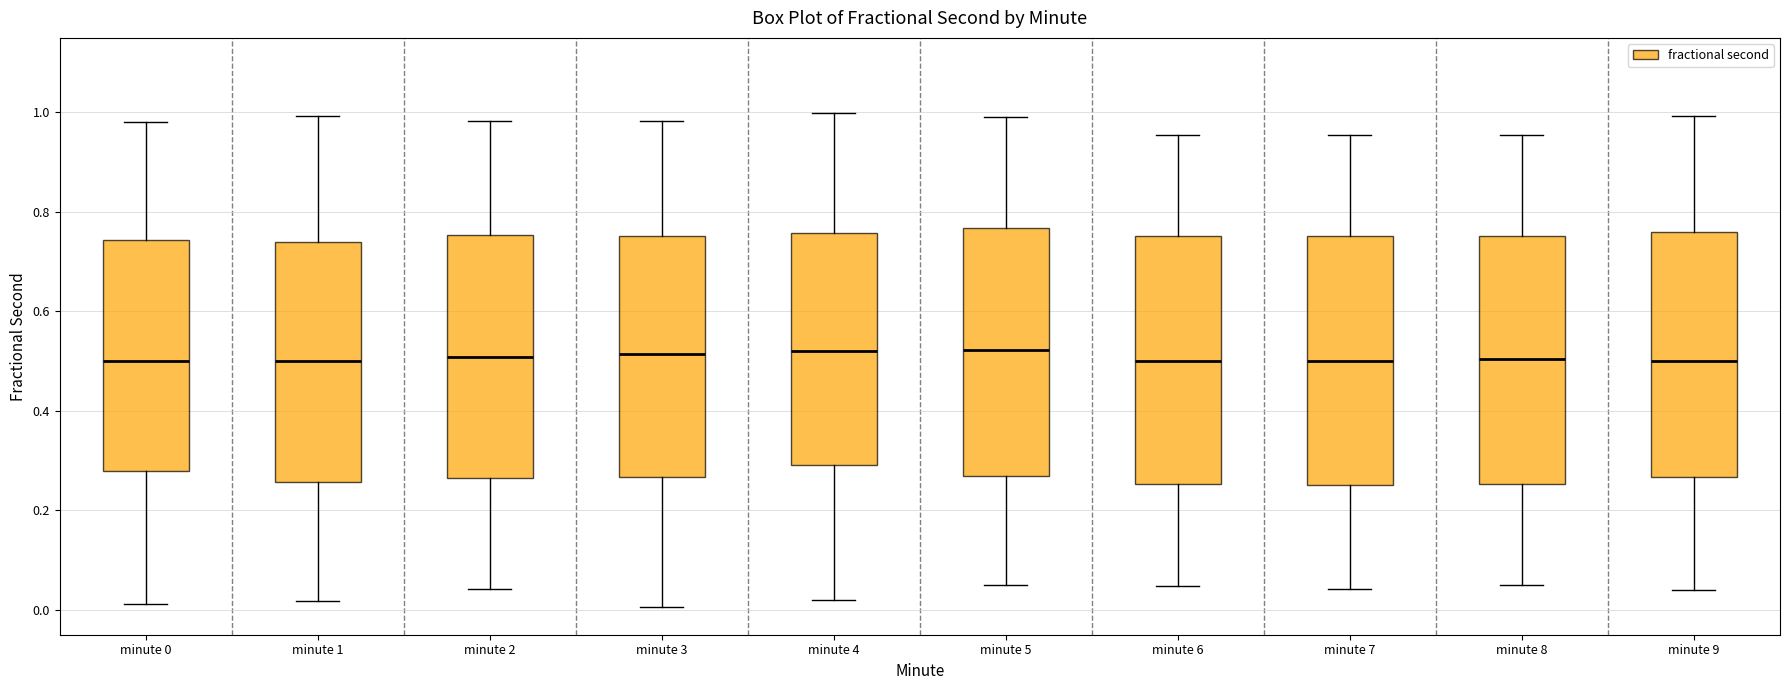

Reading left to right, read every box against the y-axis: the position of its median line, the range the box covers, and the ends of its whiskers. The values are not printed on the chart, so give them approximately, as read against the axis.

minute 0: median 0.50, box 0.28 to 0.74, whiskers 0.02 to 0.98
minute 1: median 0.50, box 0.26 to 0.74, whiskers 0.02 to 1.00
minute 2: median 0.50, box 0.26 to 0.76, whiskers 0.04 to 0.98
minute 3: median 0.52, box 0.26 to 0.76, whiskers 0.00 to 0.98
minute 4: median 0.52, box 0.30 to 0.76, whiskers 0.02 to 1.00
minute 5: median 0.52, box 0.26 to 0.76, whiskers 0.04 to 1.00
minute 6: median 0.50, box 0.26 to 0.76, whiskers 0.04 to 0.96
minute 7: median 0.50, box 0.26 to 0.76, whiskers 0.04 to 0.96
minute 8: median 0.50, box 0.26 to 0.76, whiskers 0.04 to 0.96
minute 9: median 0.50, box 0.26 to 0.76, whiskers 0.04 to 1.00